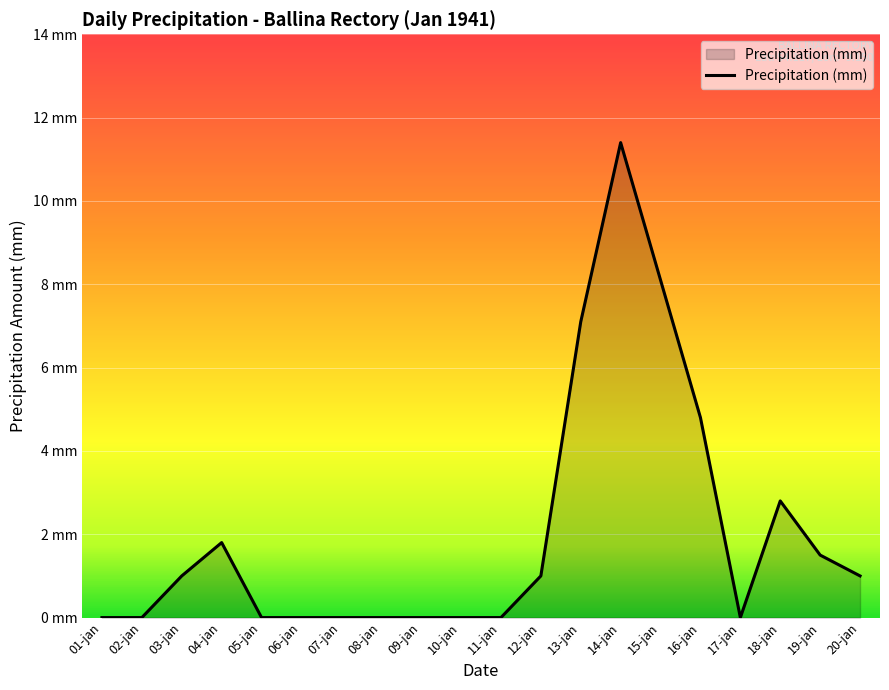

Is this an area chart (filled region under the line)?

Yes